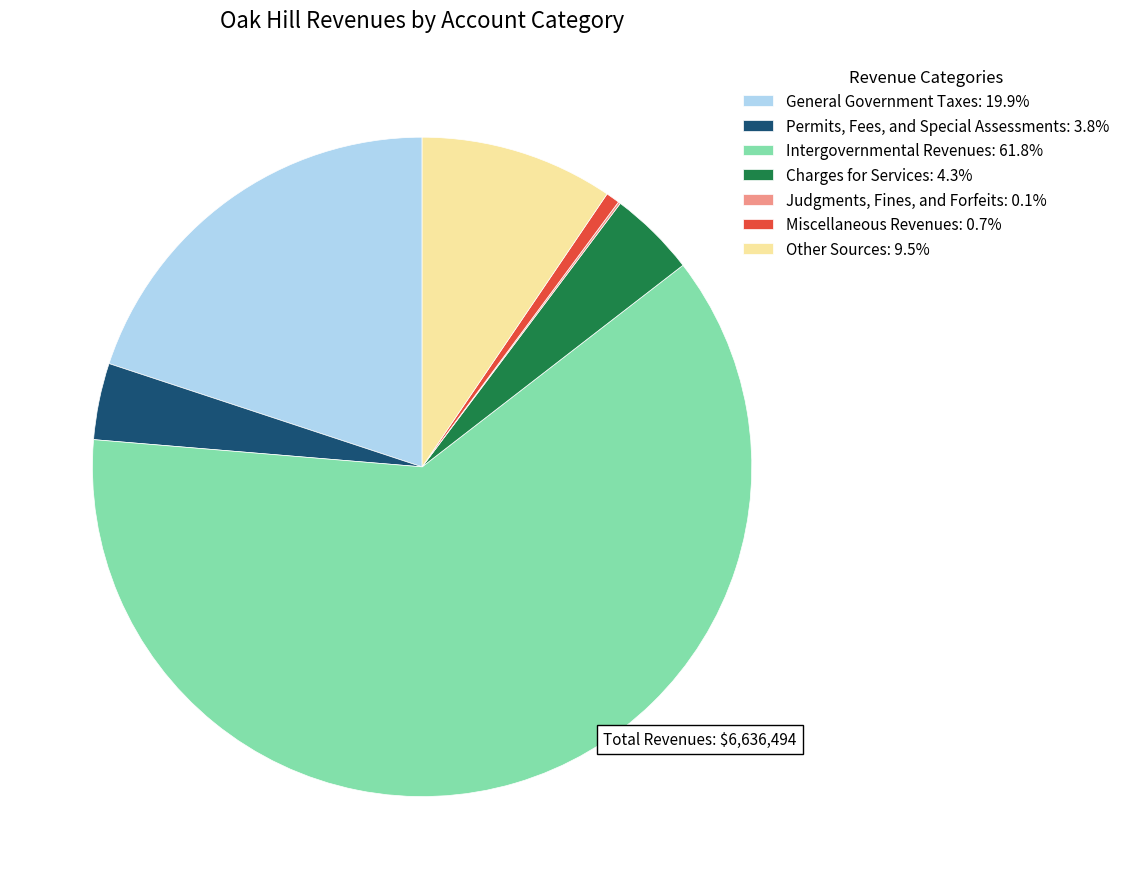

The Charges for Services slice represents 4% of the pie. True or false?

True